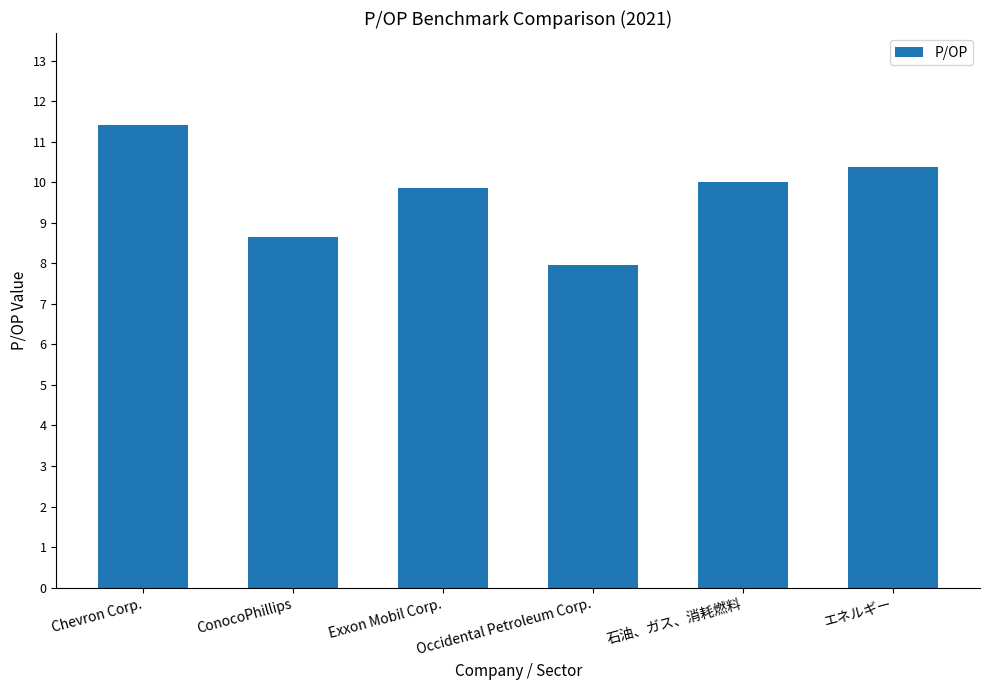

What is the minimum value shown in the chart?

8.0